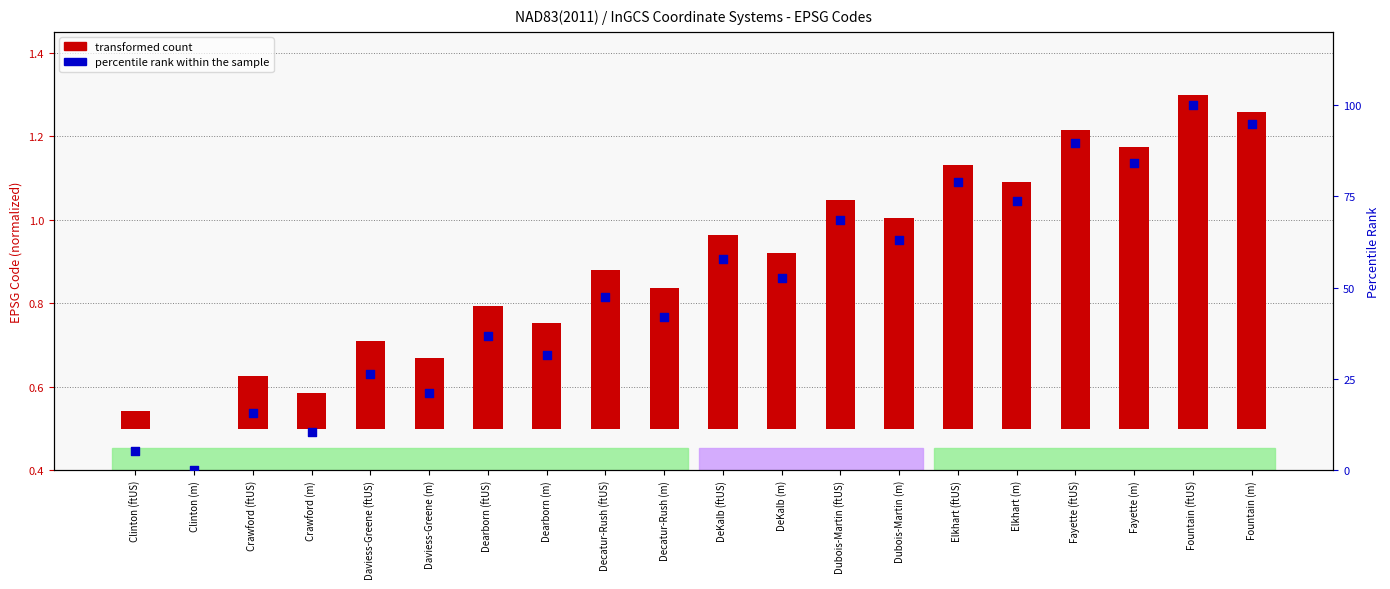

Which has a higher value, DeKalb (m) or Decatur-Rush (m)?

DeKalb (m)